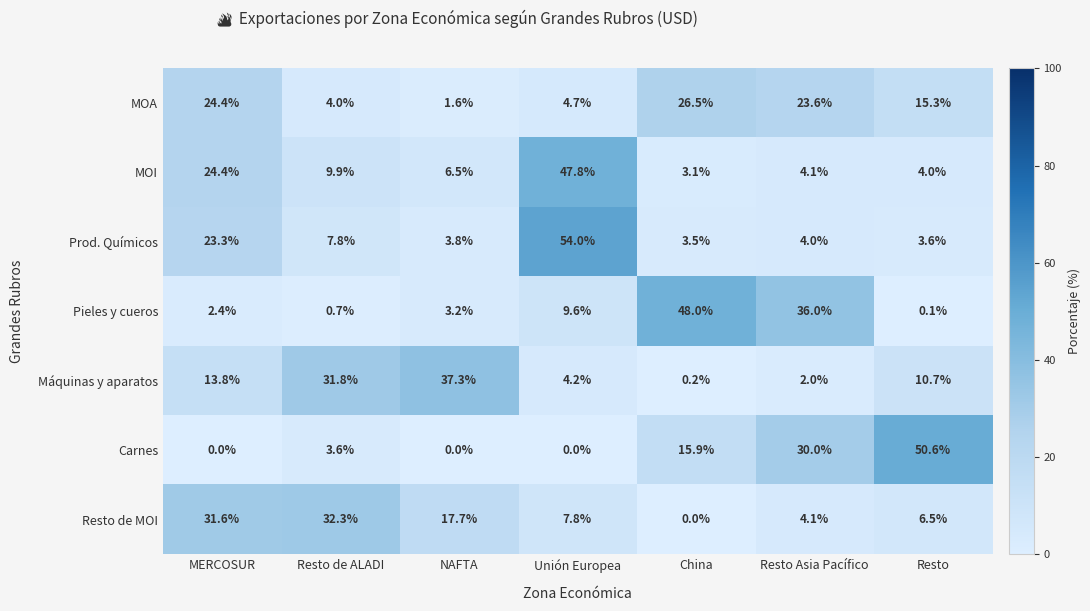

What is the difference between the maximum and minimum values in the MOA series?

24.9